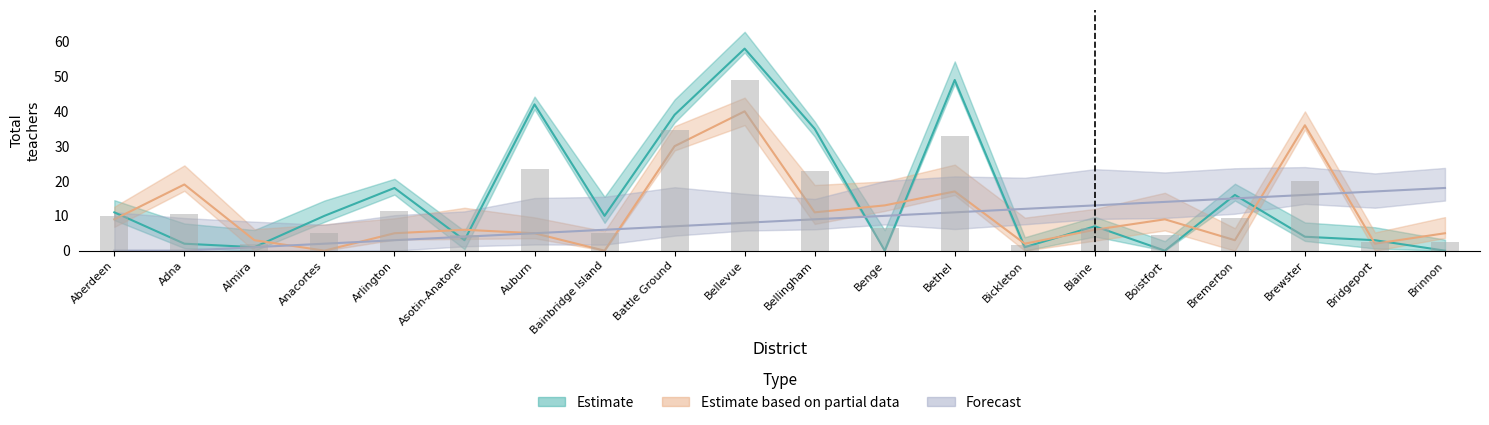

Are the bars horizontal?

No